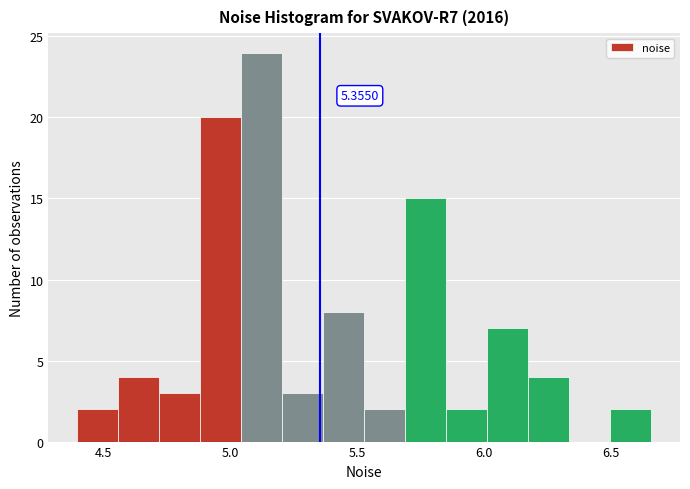

Read against the x-axis, roughly where is the centre of the tallest bar?

5.10